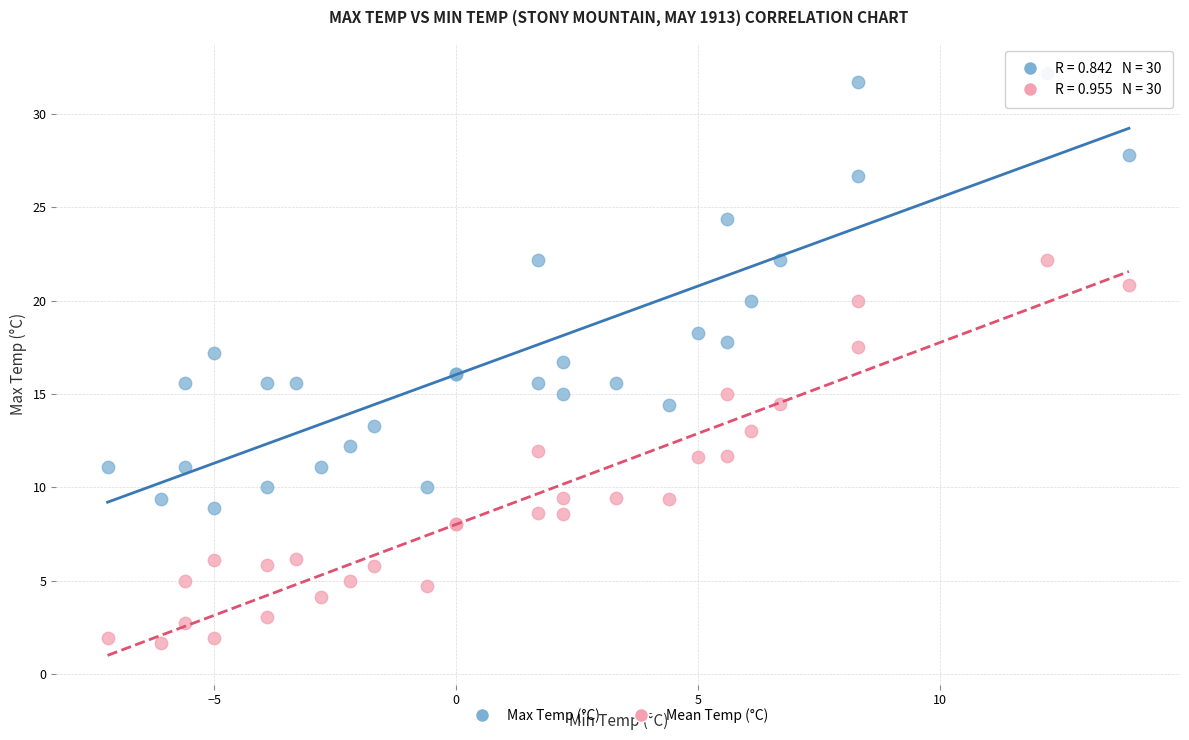

Which series has the largest Y range (max minus min)?

Max Temp (°C)